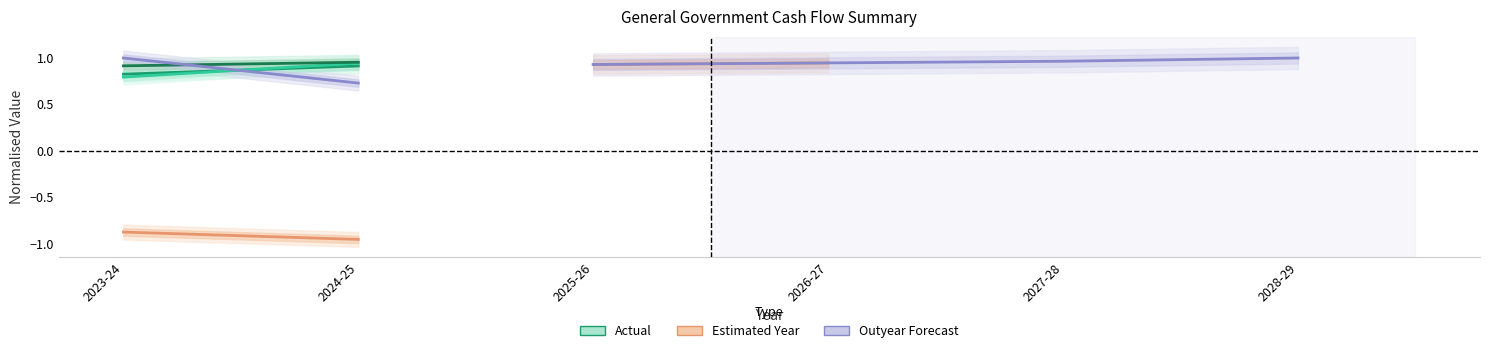

At which category does the chart reach its peak across all series?

2023-24